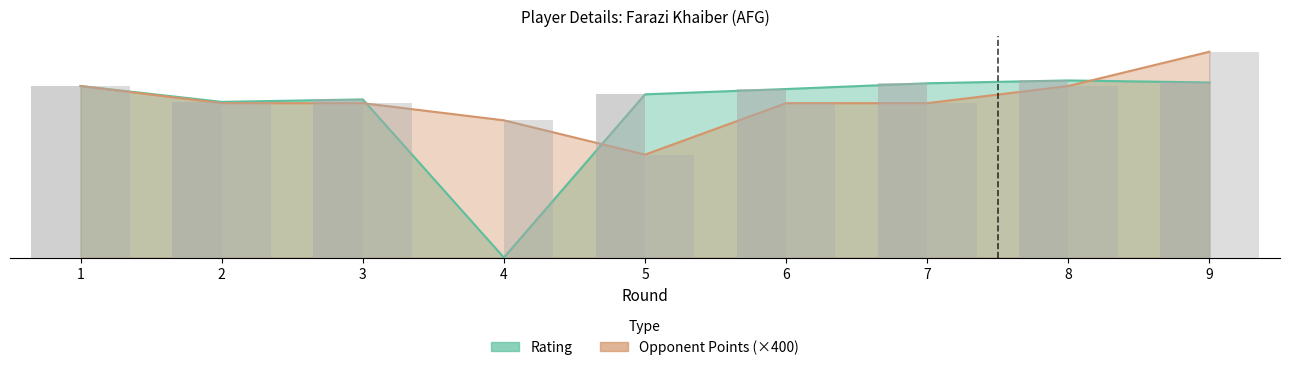

What is the maximum value shown in the chart?

2400